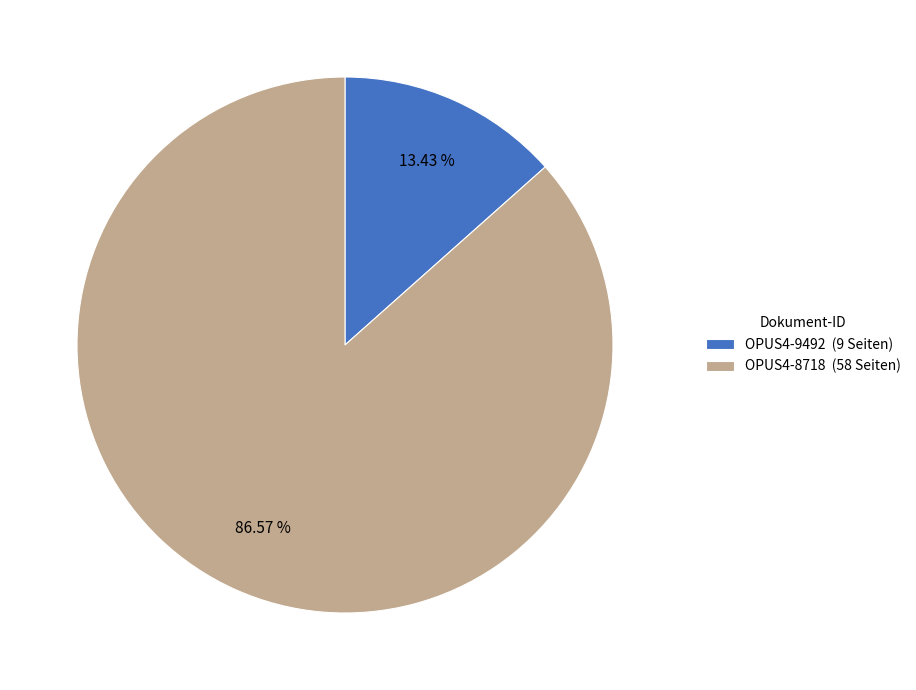

Which has a higher value, OPUS4-8718 or OPUS4-9492?

OPUS4-8718